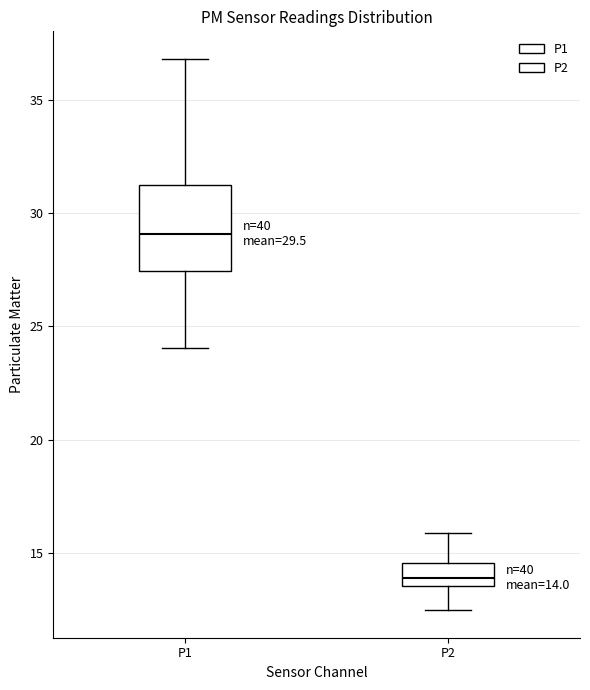

Which box's median line is the lowest?

P2